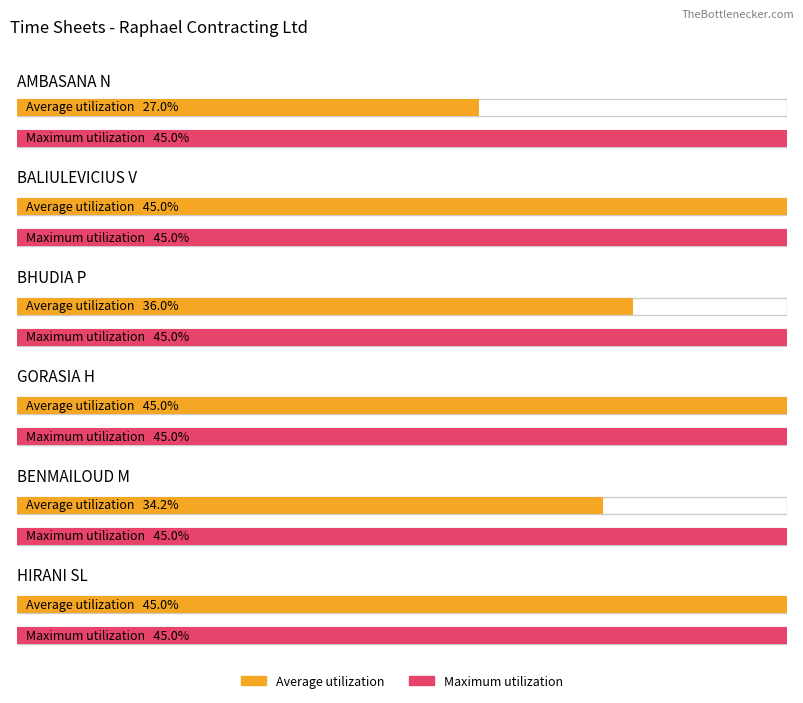

At GORASIA H, list the series in order from smallest to largest.

Average utilization, Maximum utilization